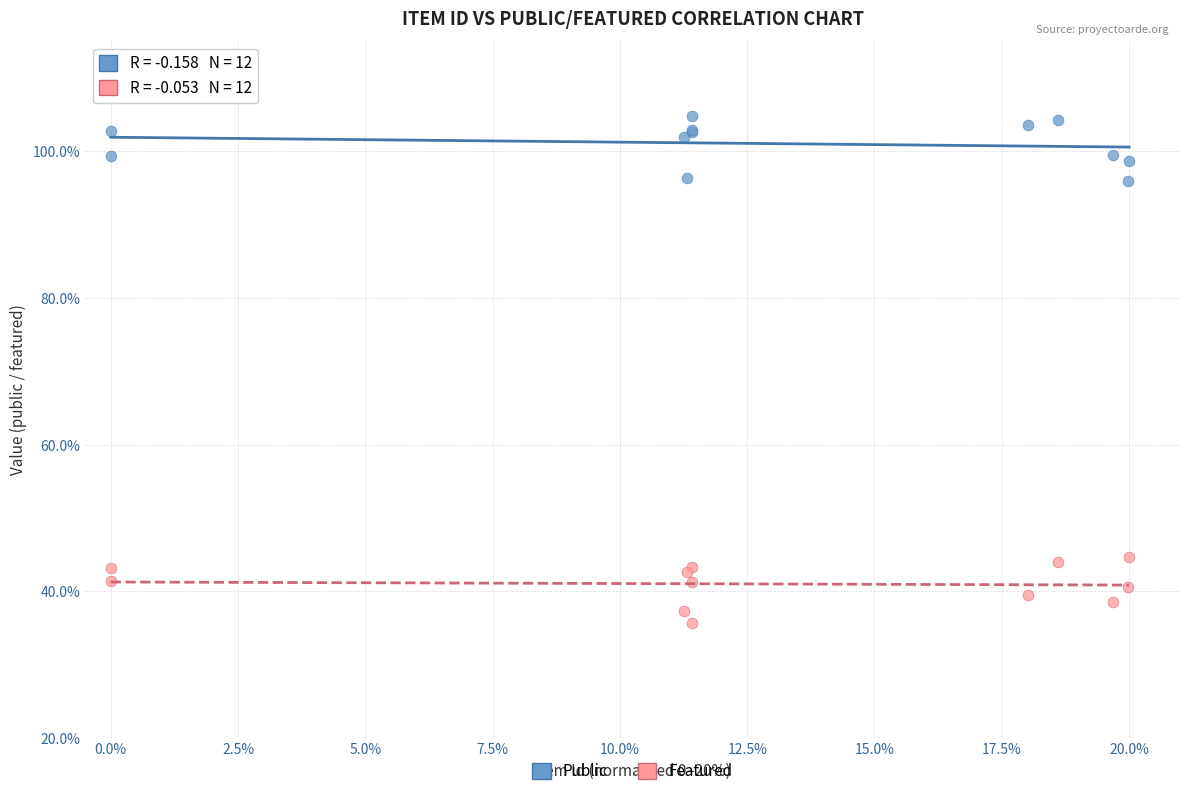

Which series reaches the maximum Y coordinate?

Public